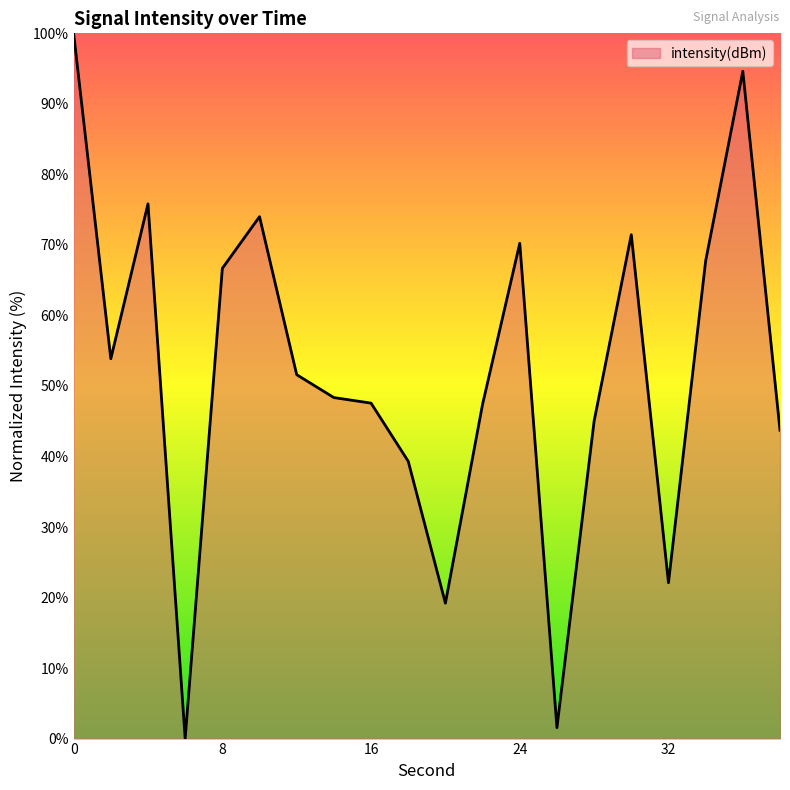

What is the difference between the maximum and minimum values?

100.0